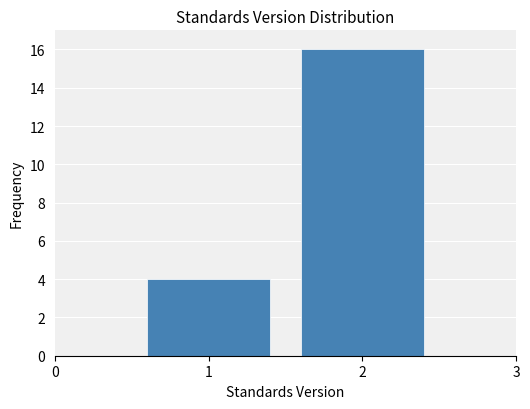

Reading left to right, transcribe this chart: for each bar, give the range it covers on the x-axis and its height. The values are not printed on the chart, so give them approximately, as read against the axis.

0.5 to 1.5: 4
1.5 to 2.5: 16